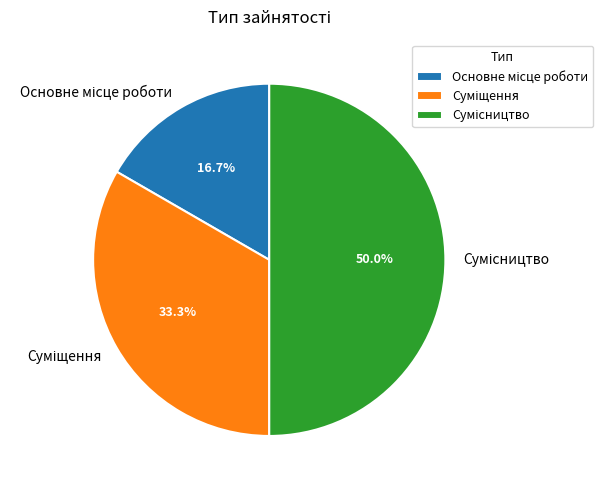

Does Основне місце роботи account for over 50% of the chart?

No